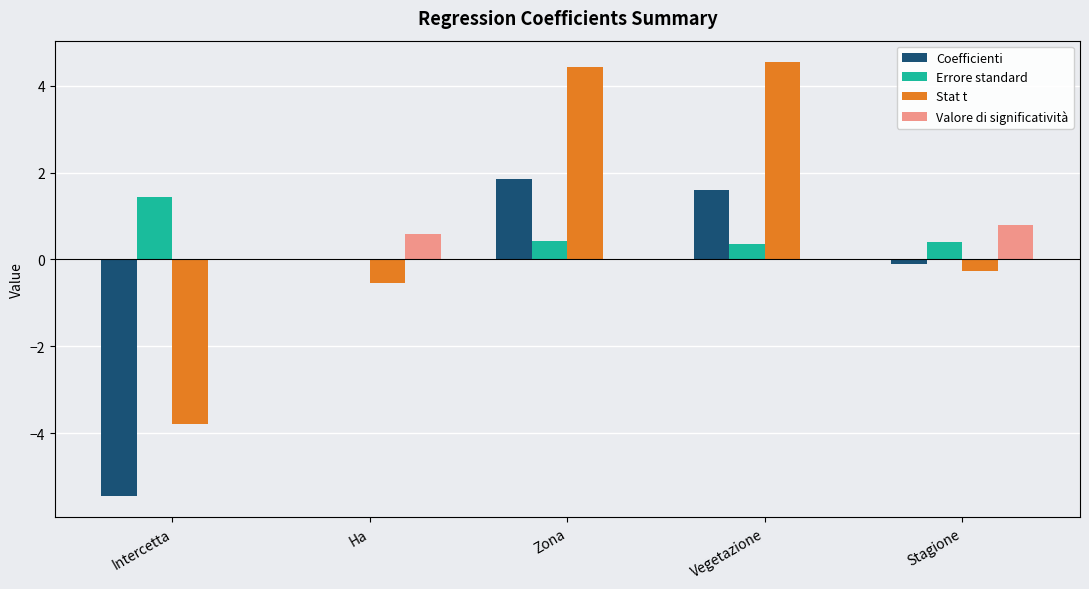

What is the greatest value displayed?

4.5